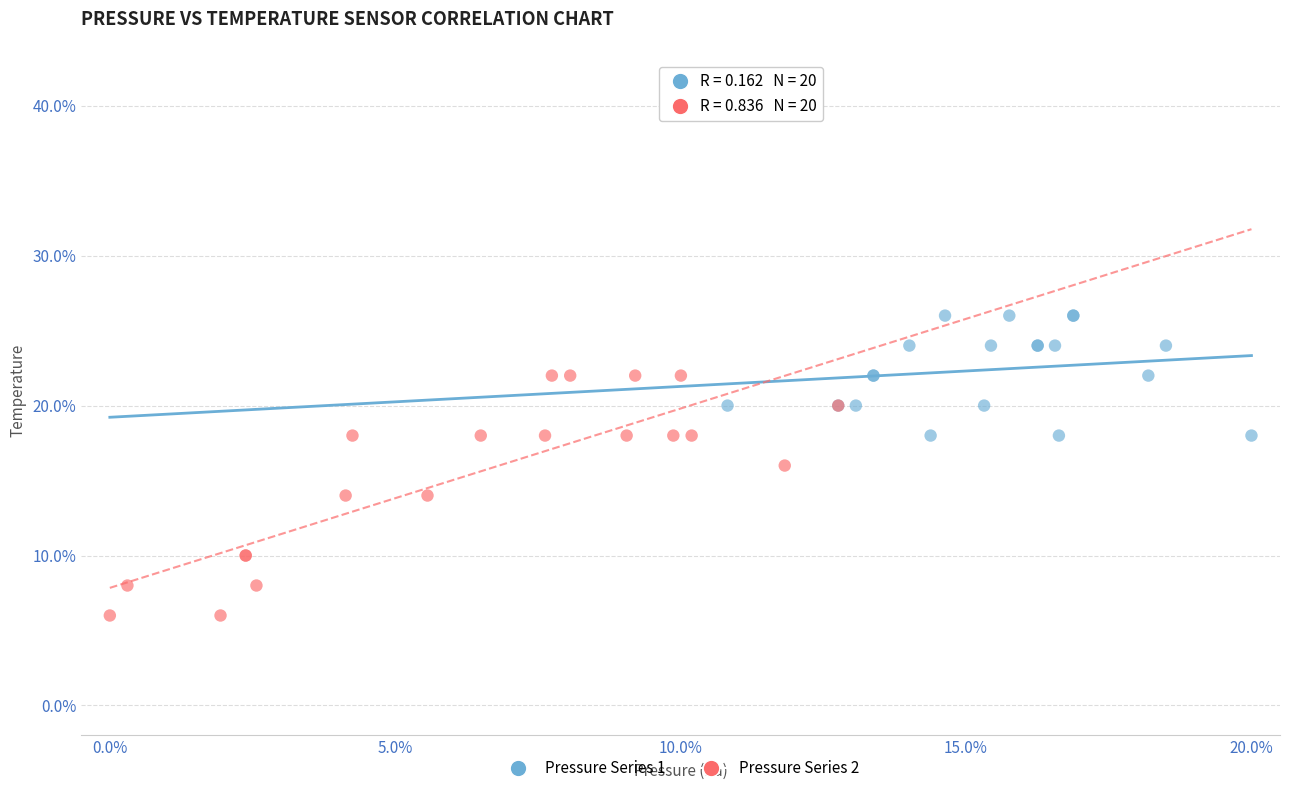

Which series contains the lowest Y value?

Pressure Series 2